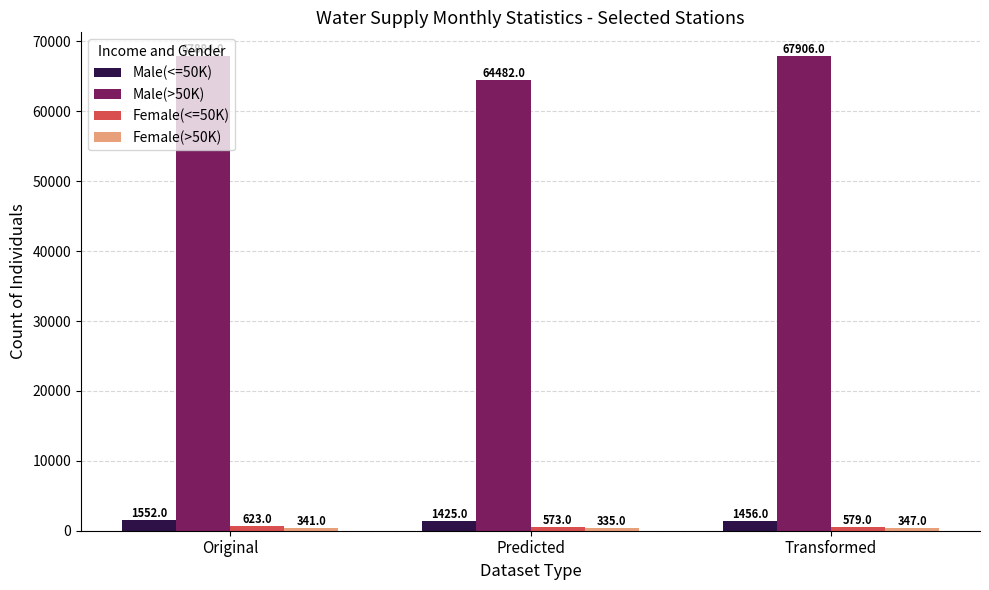

What is the difference between the highest and lowest values at Original?

67543